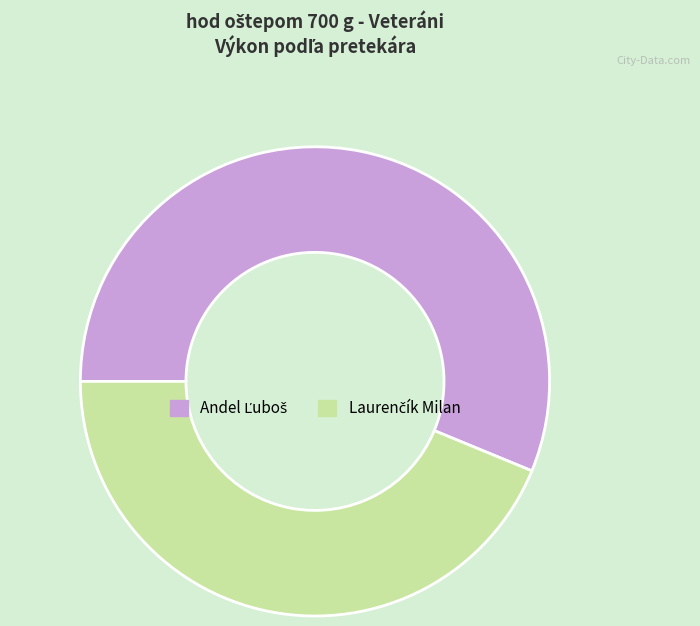

Does any single category account for the majority?

Yes